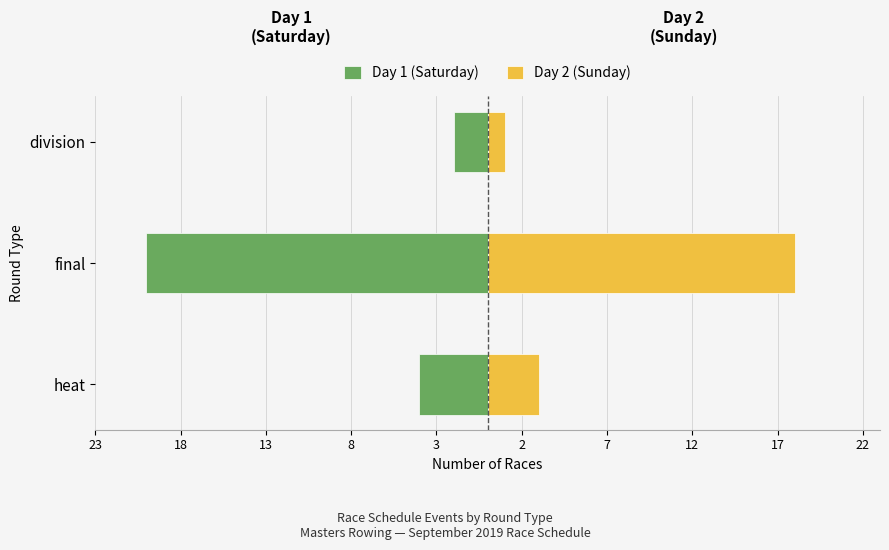

The Day 1 (Saturday) series shows -4 at 23. True or false?

True